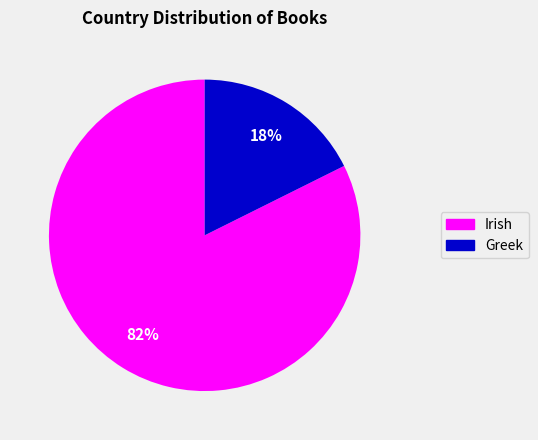

The Irish slice represents 70% of the pie. True or false?

False